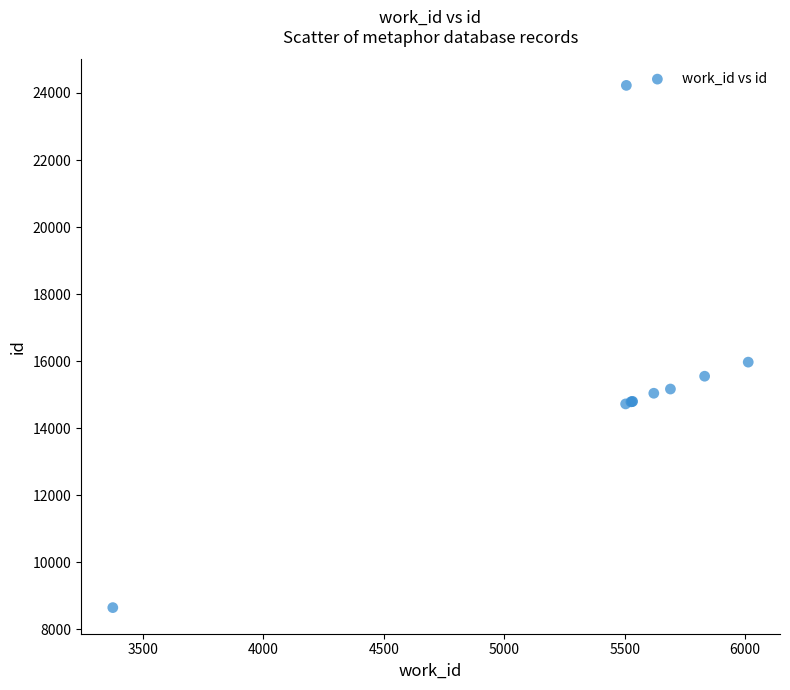

What Y value in the scatter plot is closest to 16439?

15973